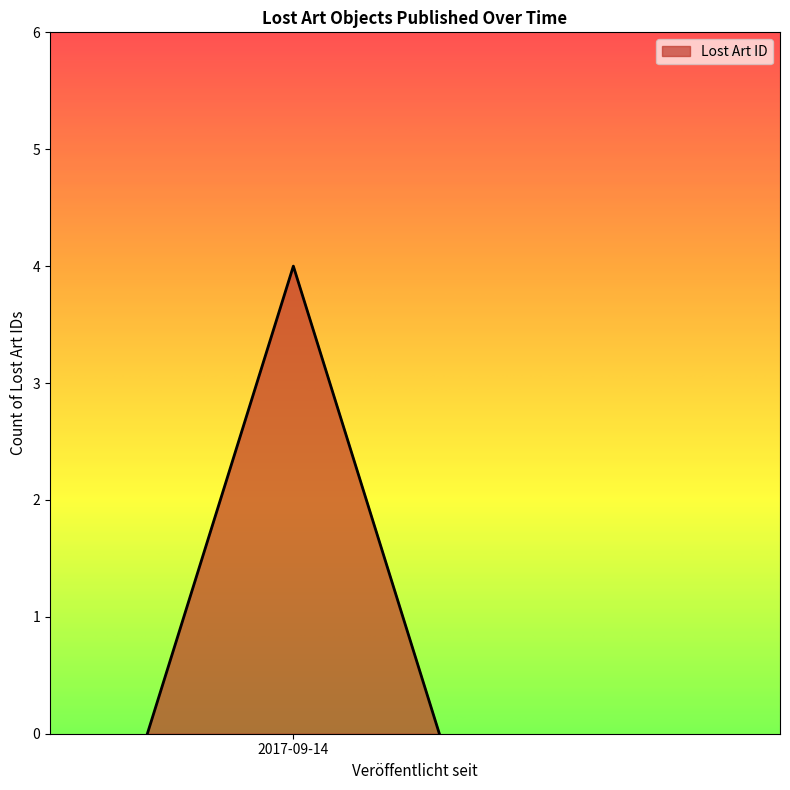

Does the chart display data point markers on the line(s)?

No